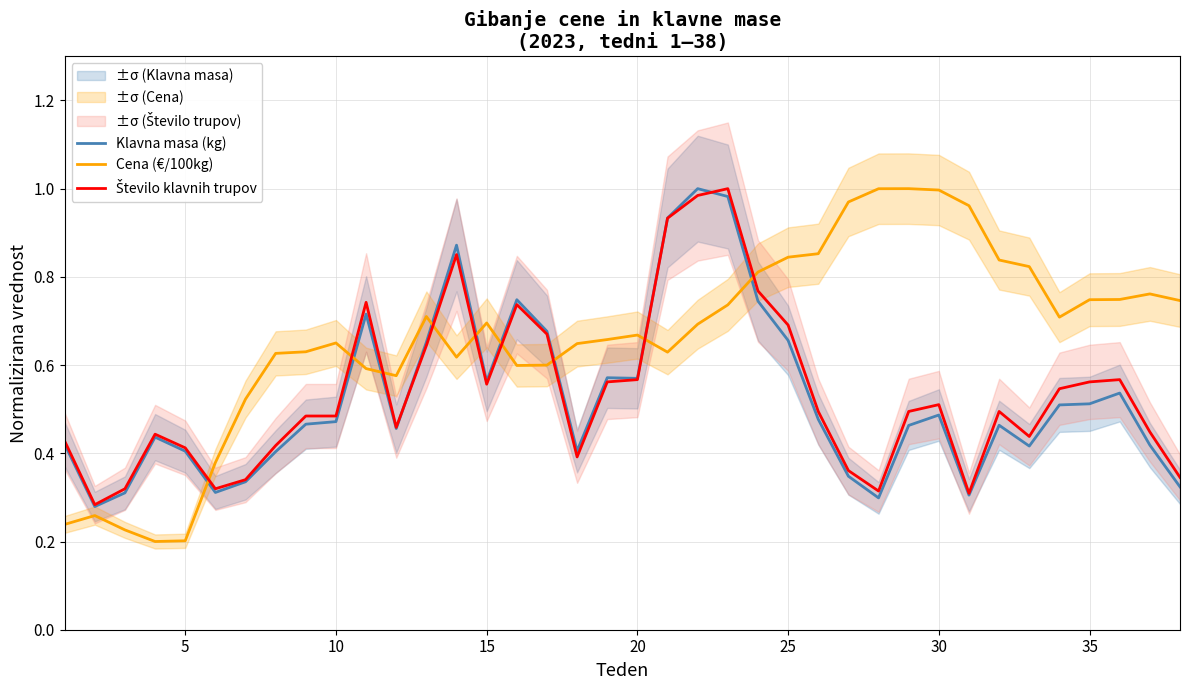

The Cena (€/100kg) series shows 0.5 at 25. True or false?

False